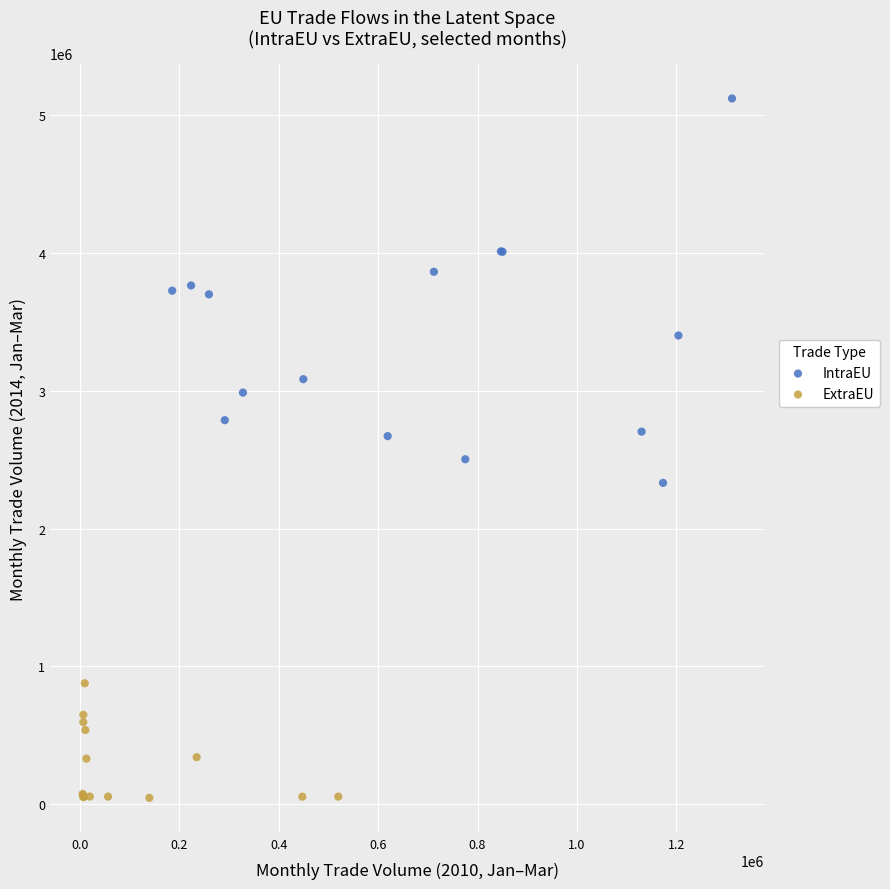

Which series contains the lowest Y value?

ExtraEU